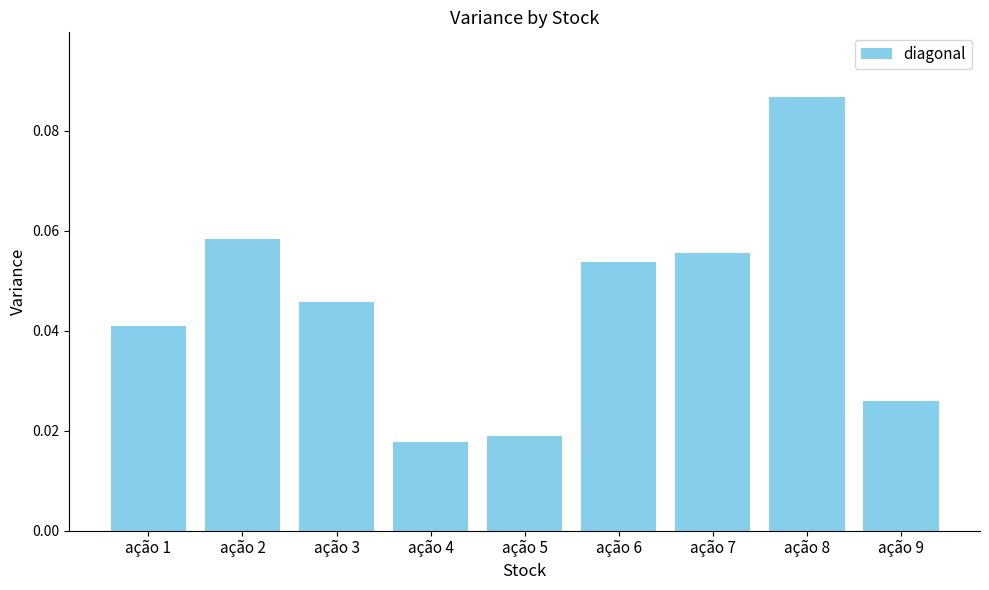

Which has a higher value, ação 3 or ação 2?

ação 2